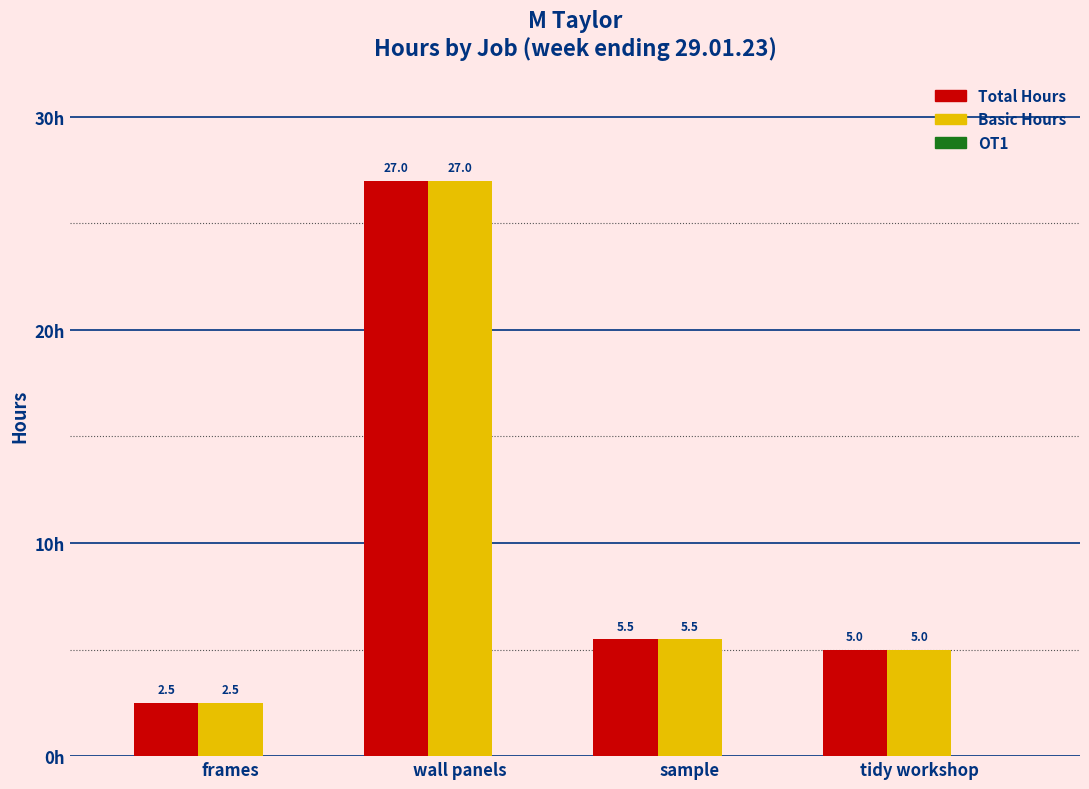

True or false: Basic Hours has a value of 27.0 at wall panels.

True